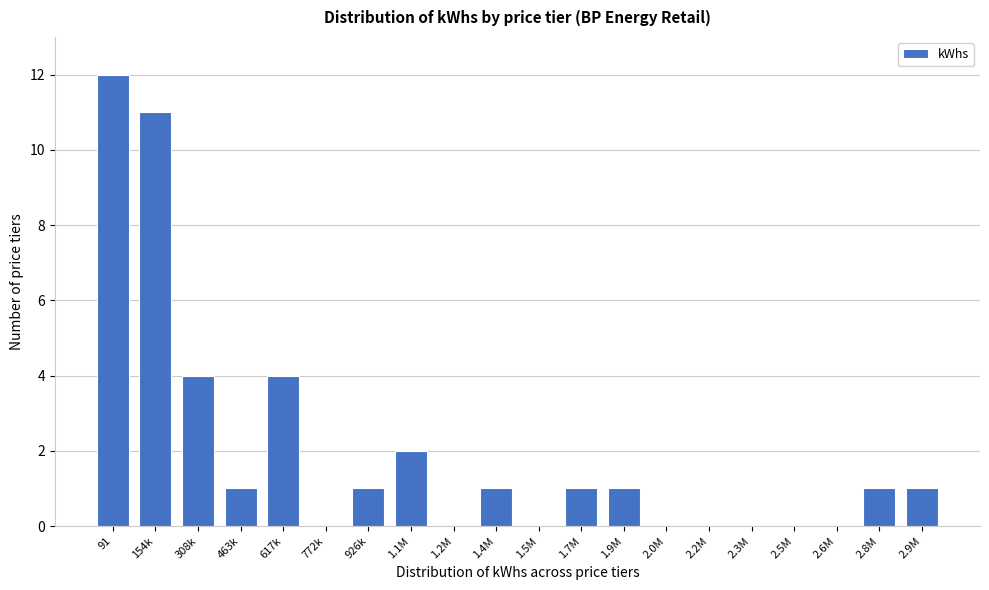

Reading right to left, list all the values displayed in this chart.

2.9M=1	2.8M=1	2.6M=0	2.5M=0	2.3M=0	2.2M=0	2.0M=0	1.9M=1	1.7M=1	1.5M=0	1.4M=1	1.2M=0	1.1M=2	926k=1	772k=0	617k=4	463k=1	308k=4	154k=11	91=12